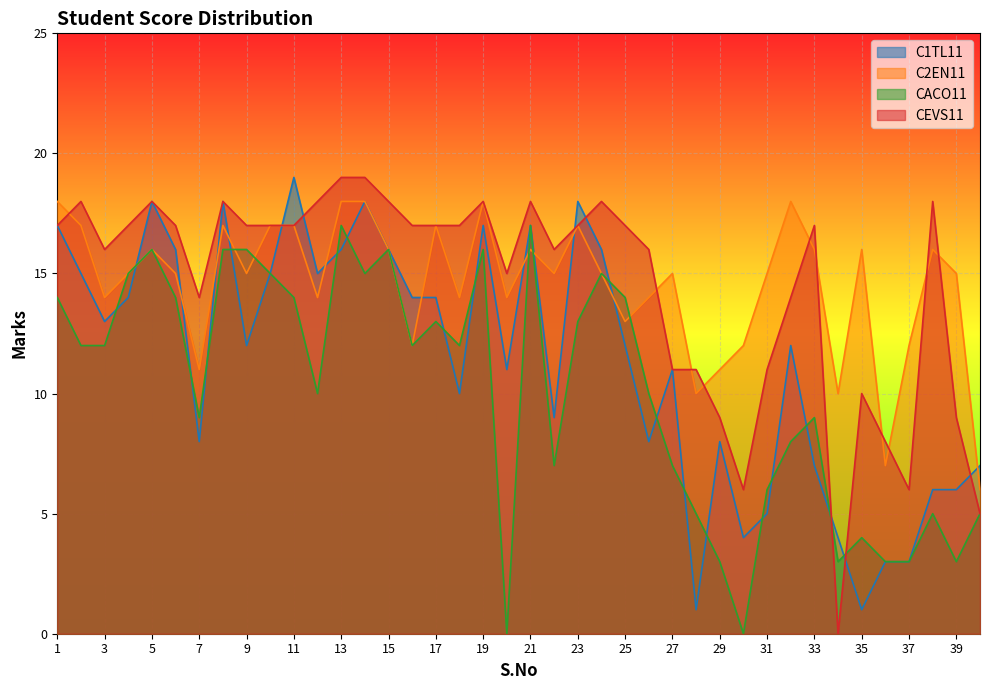

At 21, list the series in order from smallest to largest.

C2EN11, C1TL11, CACO11, CEVS11